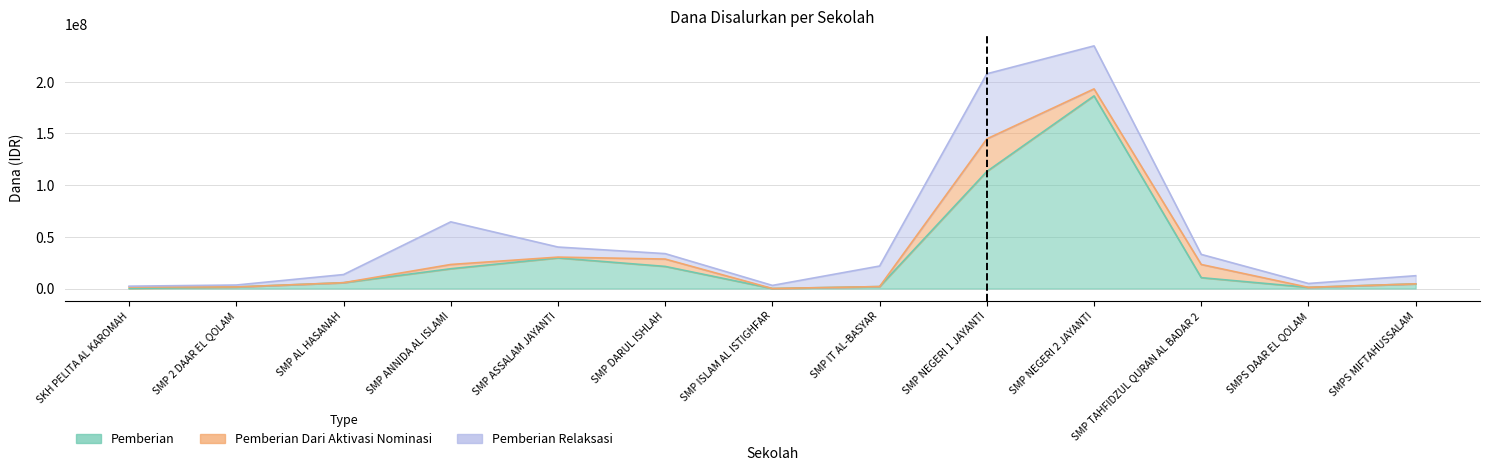

What position from the right is SMP NEGERI 1 JAYANTI?

5